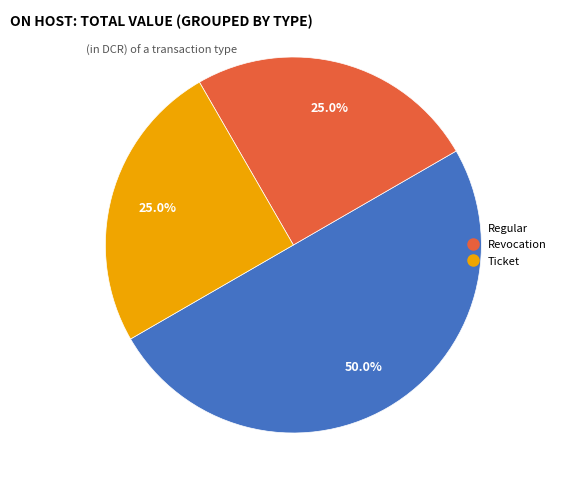

How many segments does this pie chart have?

3